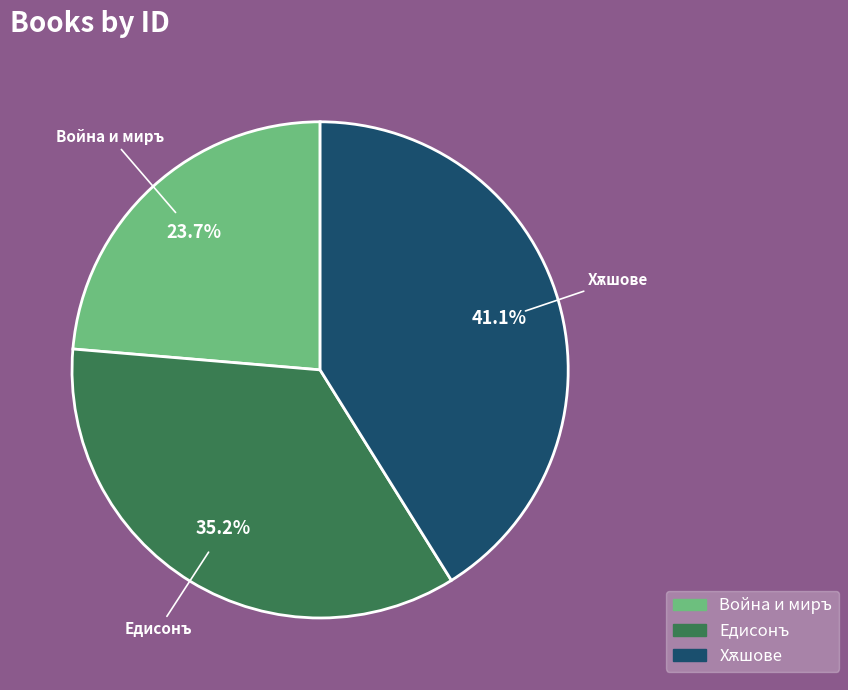

To the nearest percent, what portion does Едисонъ represent?

35%